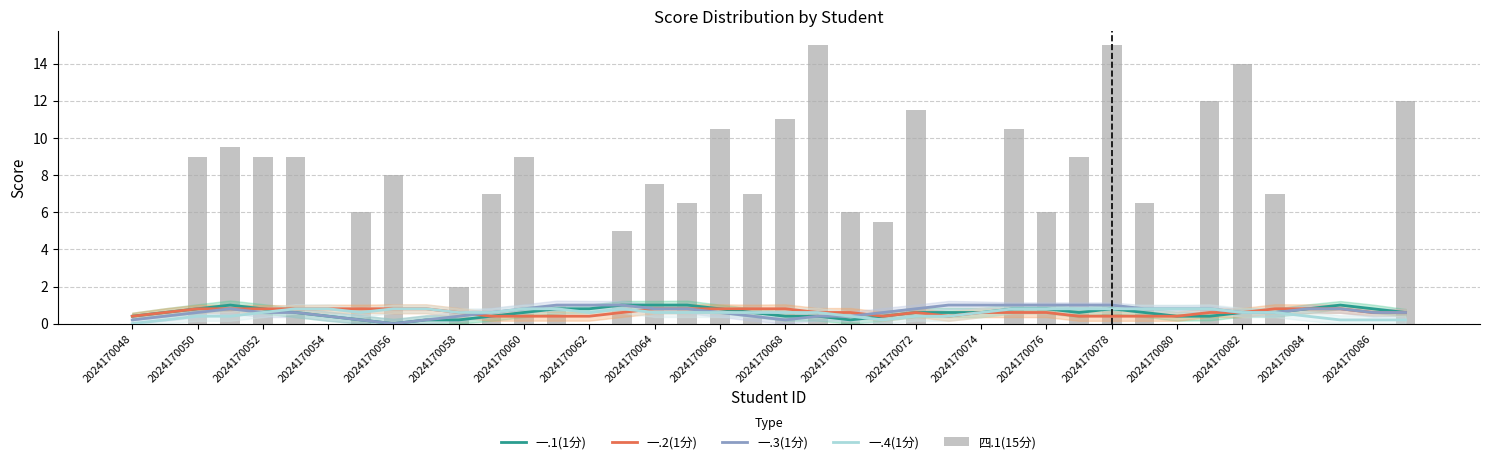

What is the difference between the 一.2(1分) values at 2024170078 and 30?

0.2